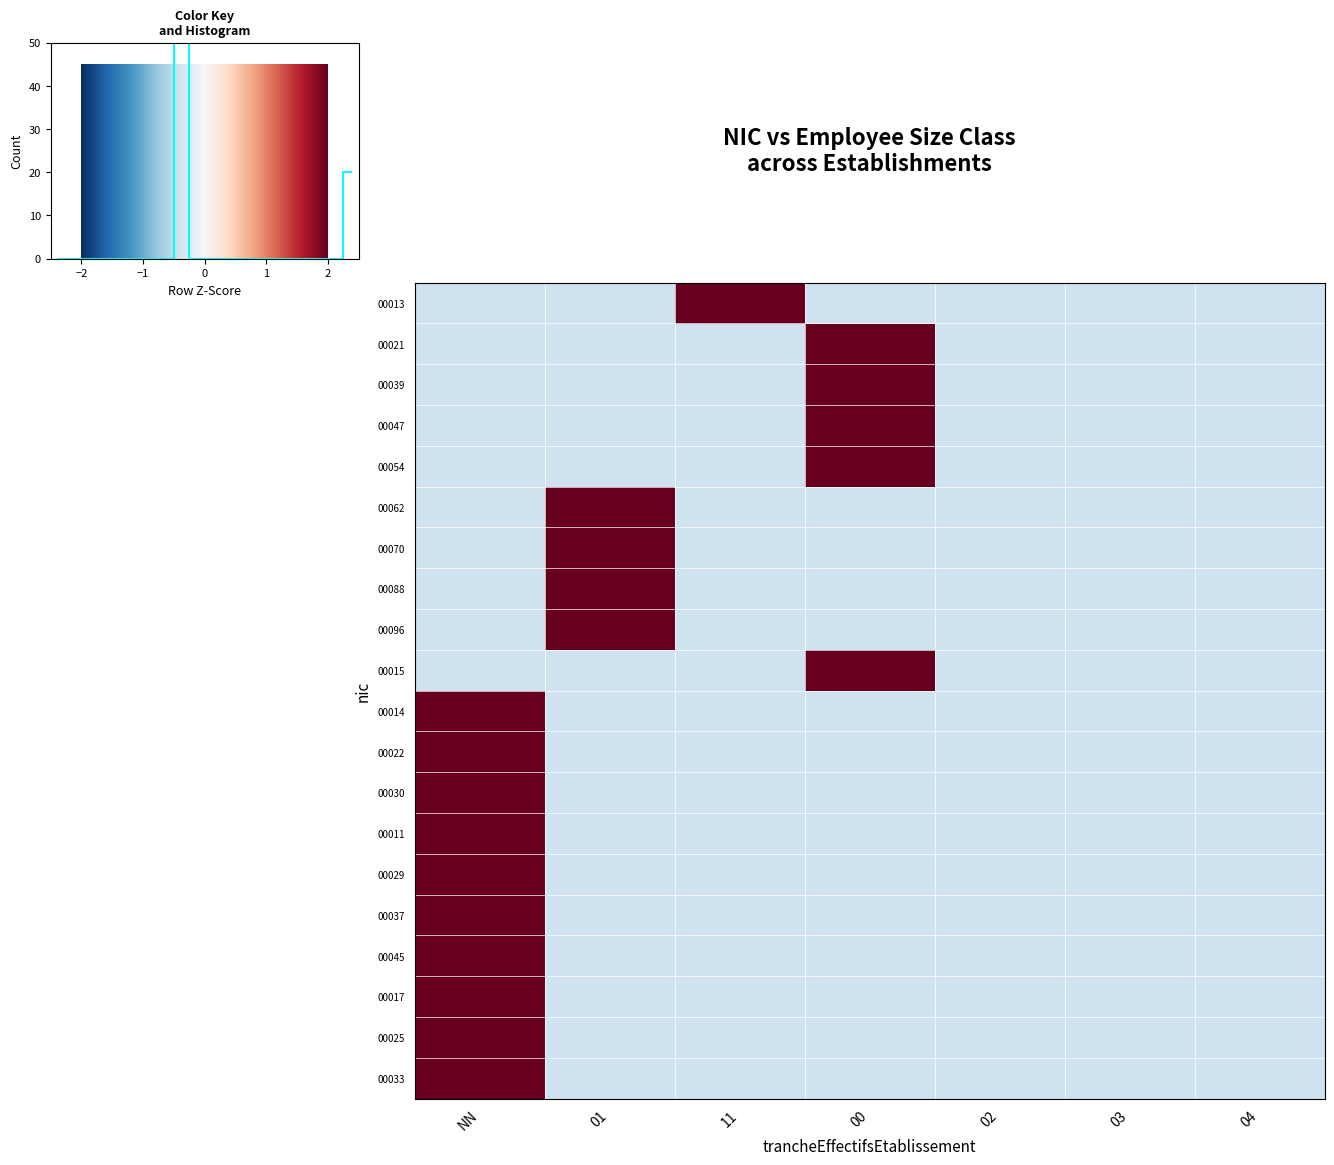

At how many categories does at least one series exceed 0?

4